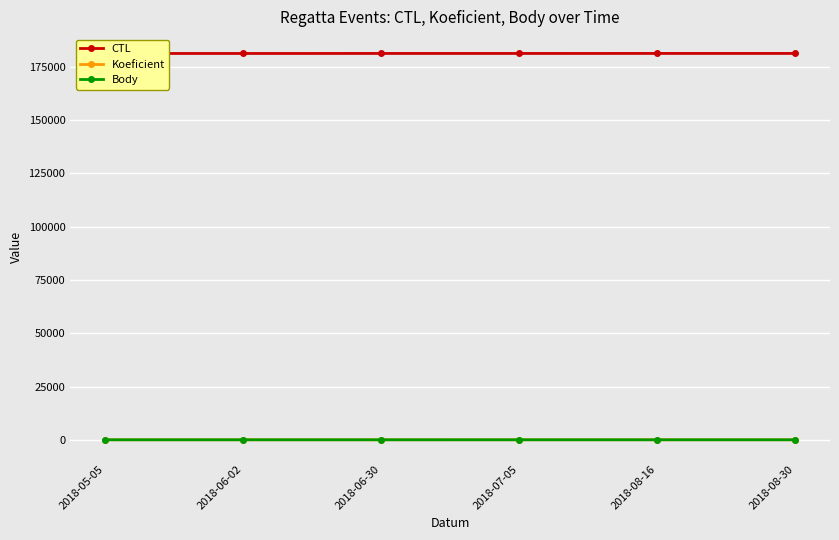

Reading right to left, extract all data points from this chart.

CTL: 181327	181323	181317	181315	181307	181304
Koeficient: 12	12	12	7	7	7
Body: 12	12	12	7	7	7